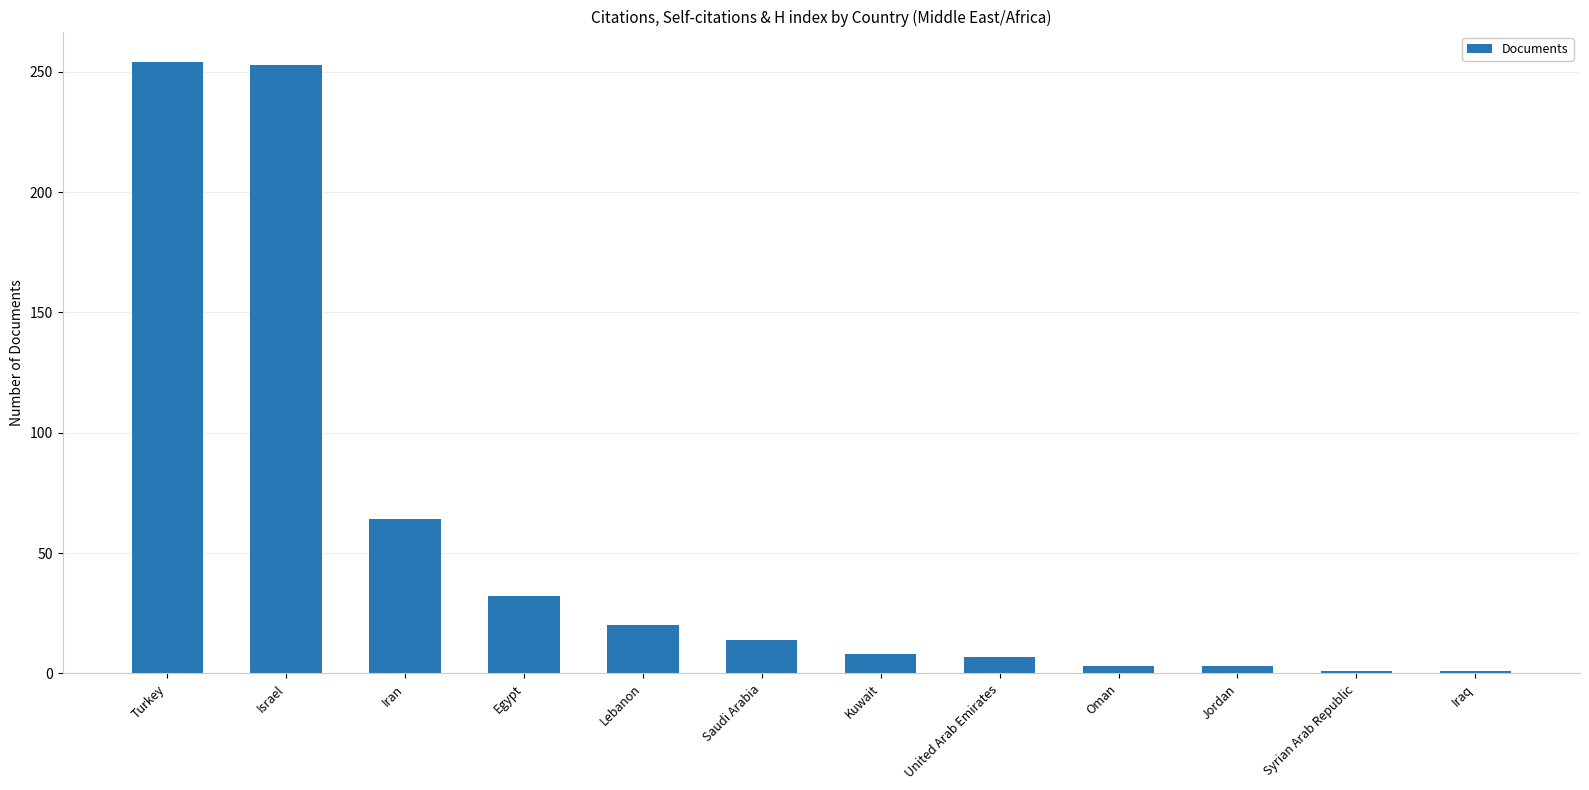

Is it true that the value at United Arab Emirates is 7?

True